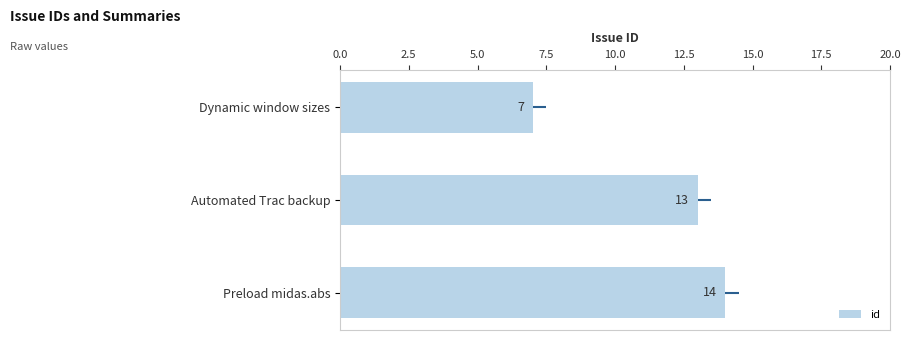

What is the change in value from Dynamic window sizes to Automated Trac backup?

+6